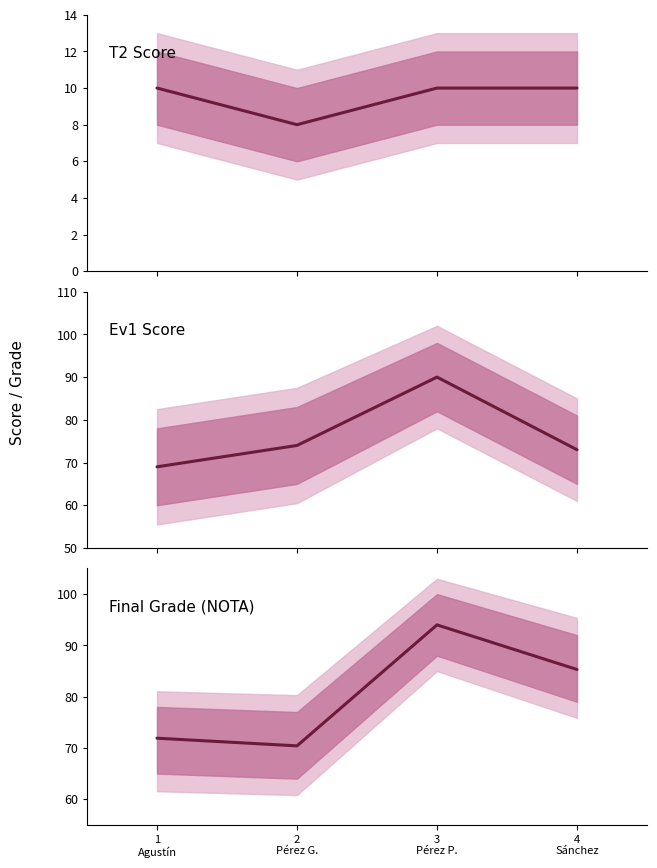

What is the sum of all Ev1 Score values?

306.0